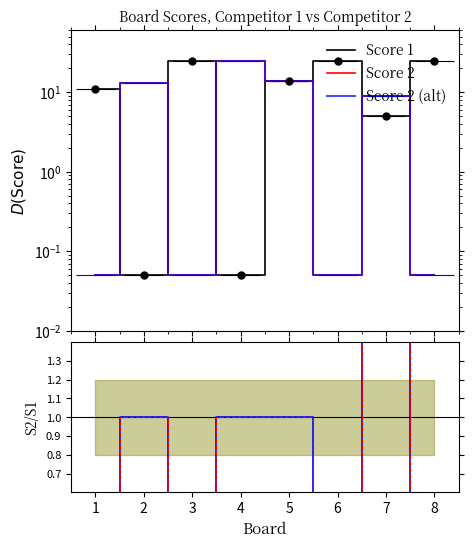

Rank the categories by Score 2 (alt) value from highest to lowest.

4, 5, 2, 7, 1, 3, 6, 8